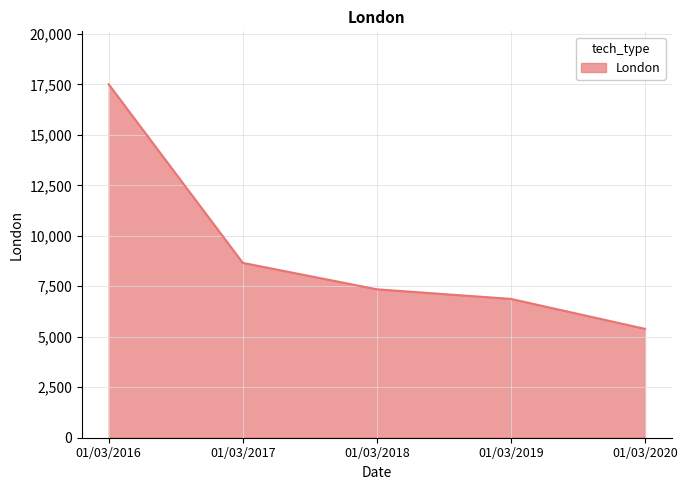

Count the number of categories in the chart.

5